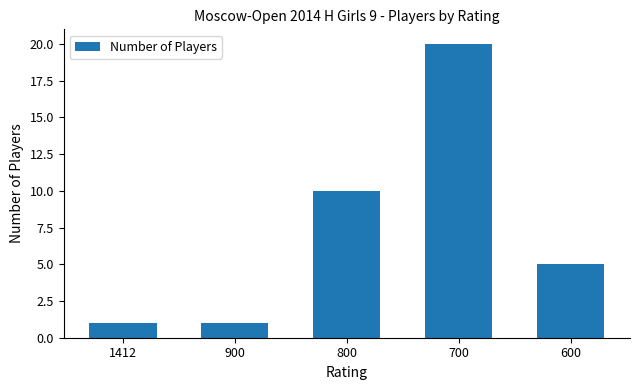

What is the sum of the values at 800 and 600?

15